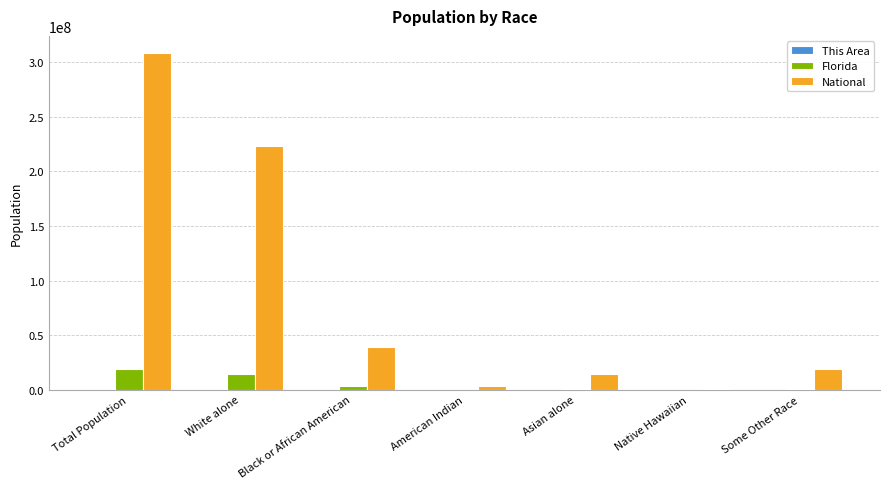

The National series shows 19107368 at Some Other Race. True or false?

True